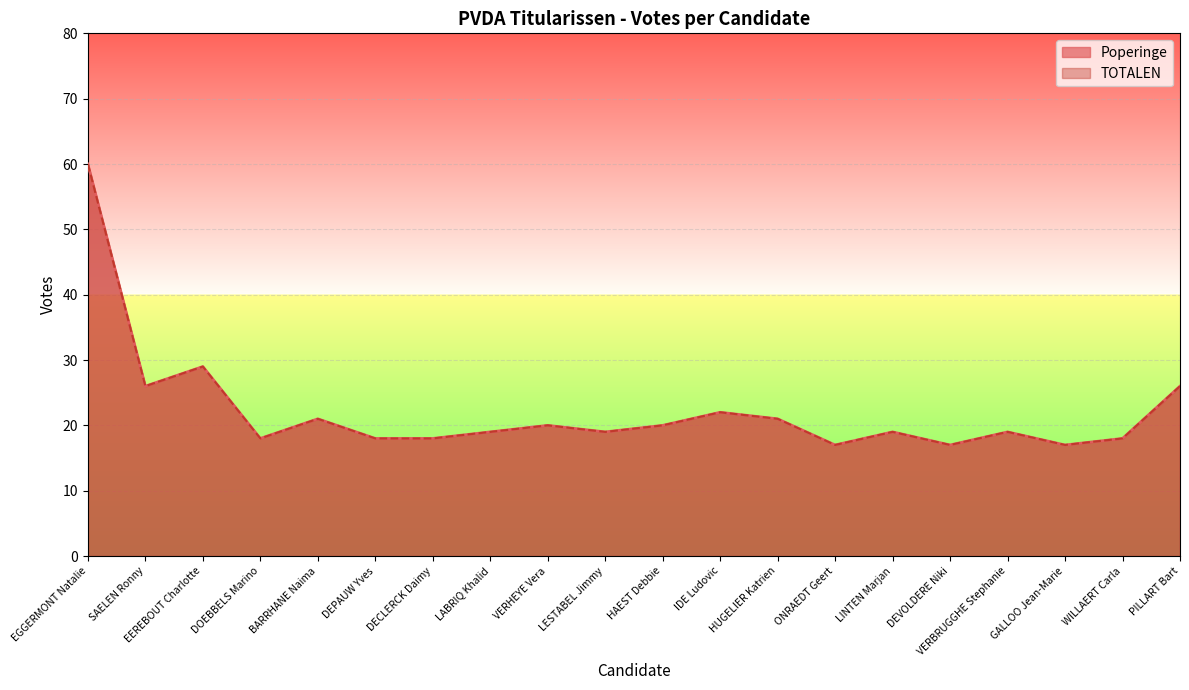

What are all the series names shown in the legend?

Poperinge, TOTALEN